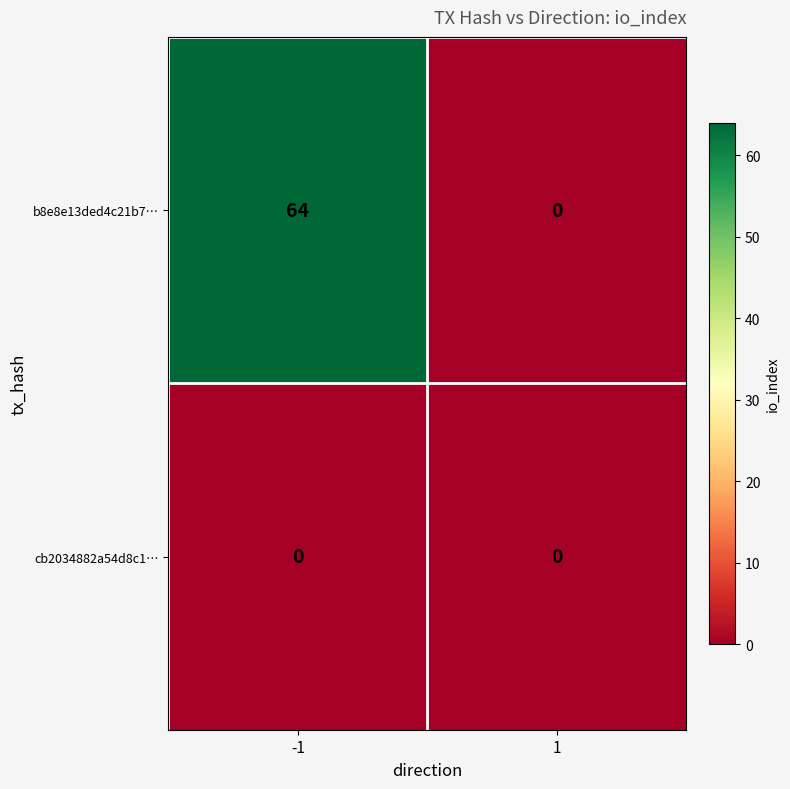

Which label corresponds to the largest value in the chart?

-1